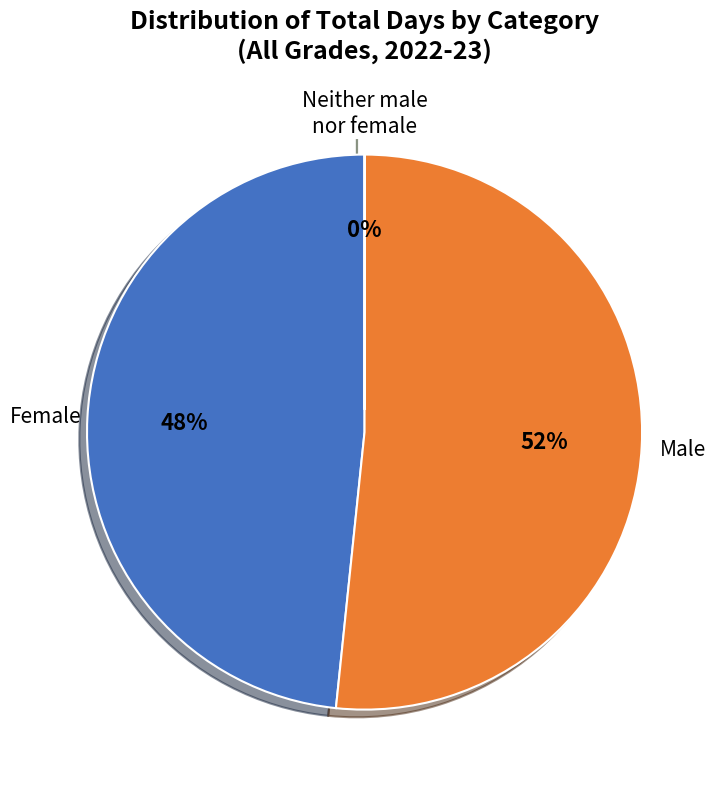

Is there any slice that represents more than half of the pie?

Yes